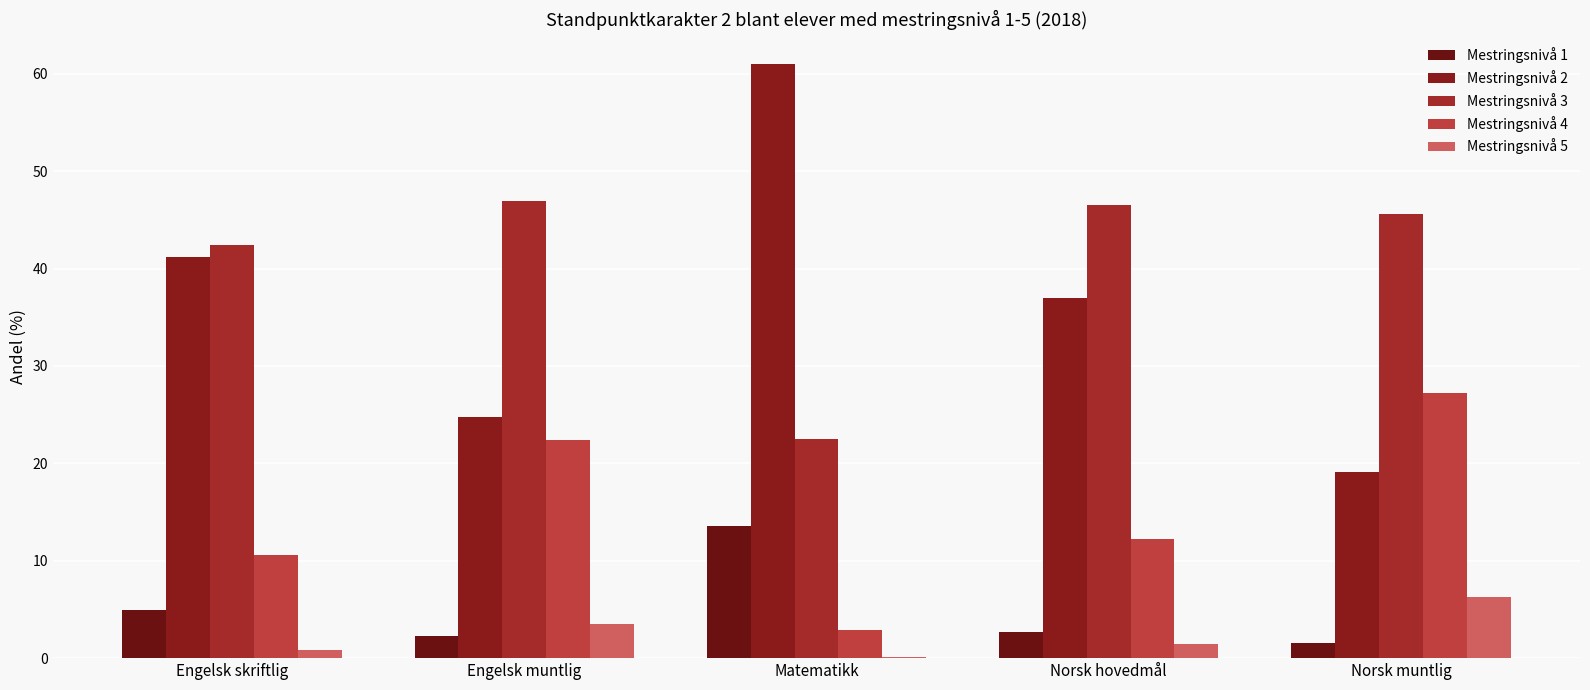

The Mestringsnivå 3 series shows 34.3 at Matematikk. True or false?

False